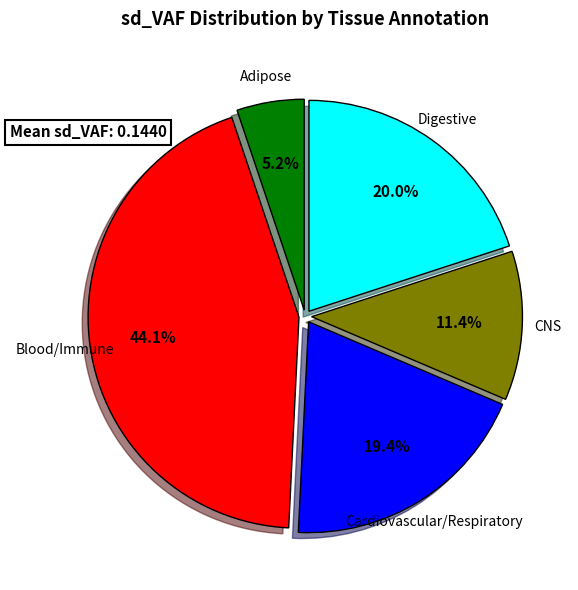

How many segments does this pie chart have?

5